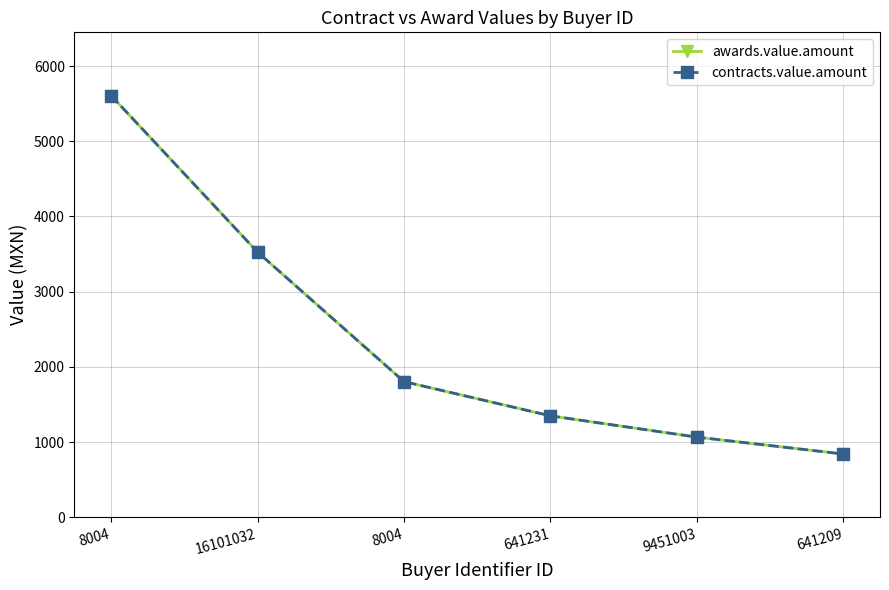

How many lines are shown in the chart?

2